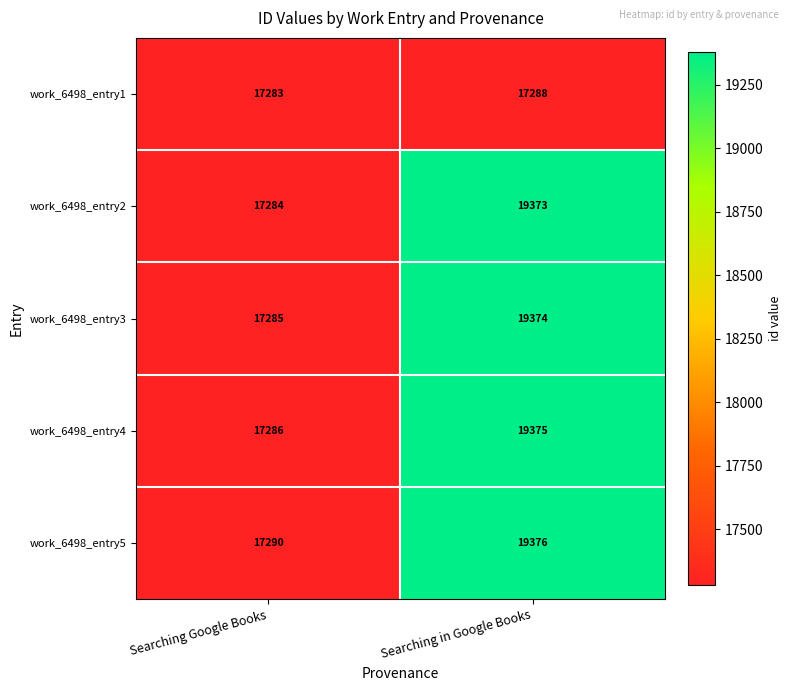

Which series has the largest total across all categories?

work_6498_entry5